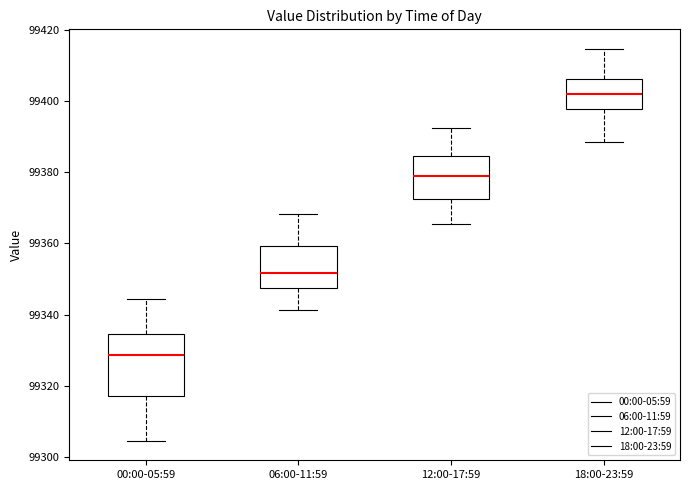

Reading left to right, read every box against the y-axis: the position of its median line, the range the box covers, and the ends of its whiskers. The values are not printed on the chart, so give them approximately, as read against the axis.

00:00-05:59: median 99328, box 99318 to 99334, whiskers 99304 to 99344
06:00-11:59: median 99352, box 99348 to 99360, whiskers 99342 to 99368
12:00-17:59: median 99380, box 99372 to 99384, whiskers 99366 to 99392
18:00-23:59: median 99402, box 99398 to 99406, whiskers 99388 to 99414